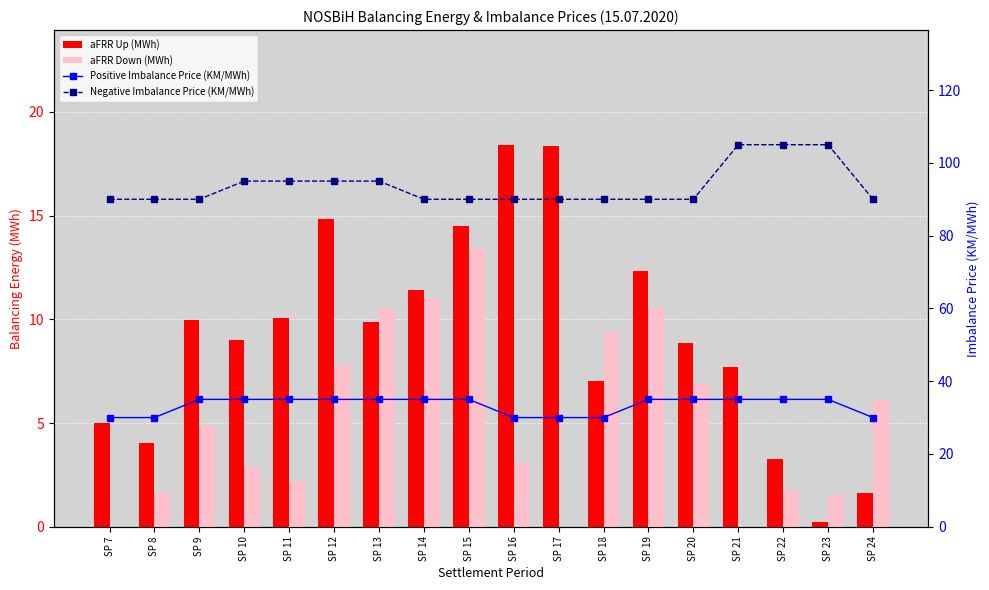

What is the sum of the Negative Imbalance Price (KM/MWh) values at SP 21 and SP 10?

200.0